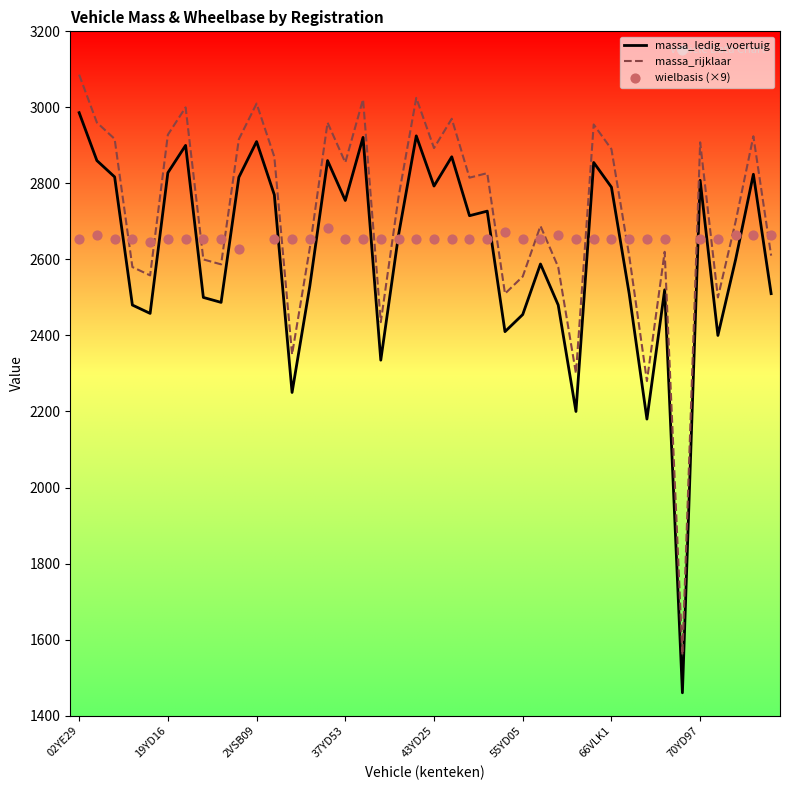

True or false: massa_rijklaar and massa_ledig_voertuig intersect in this chart.

False